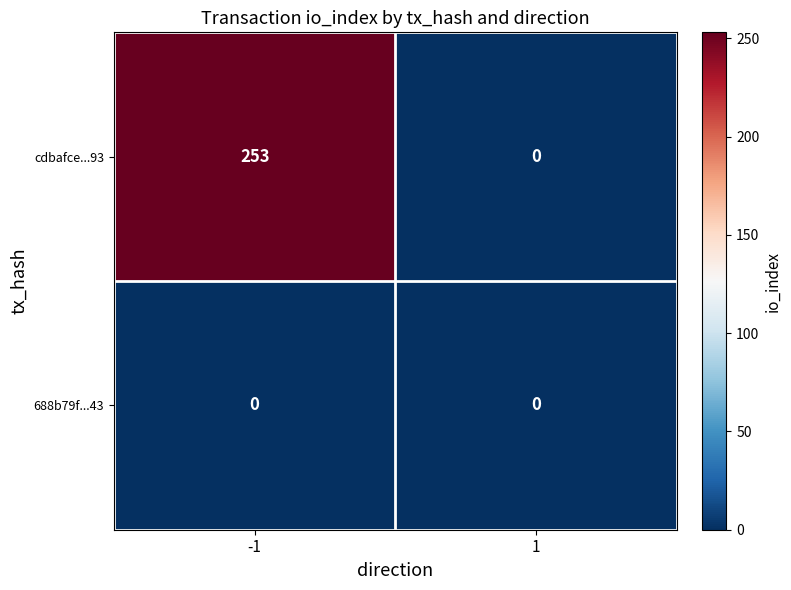

What is the sum of the cdbafce...93 values at -1 and 1?

253